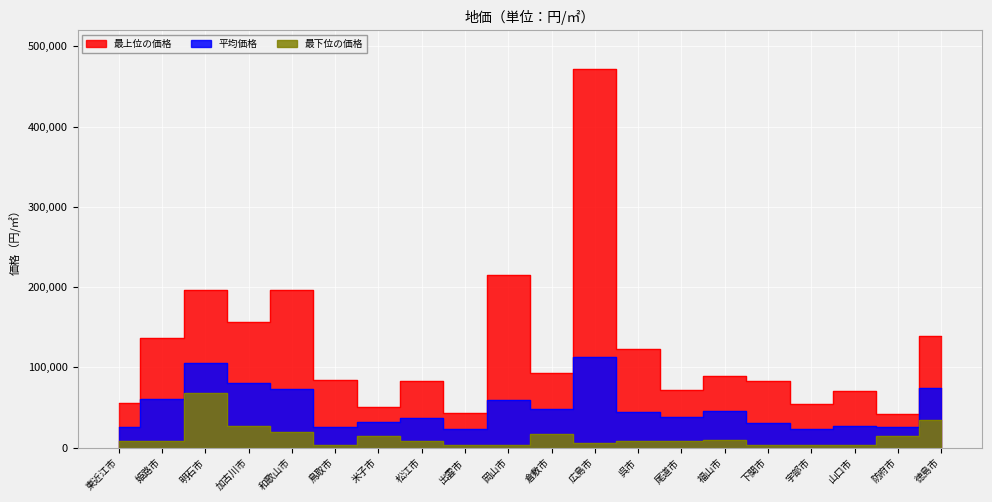

What is the value of the 平均価格 point at the 14th from the left?

37600